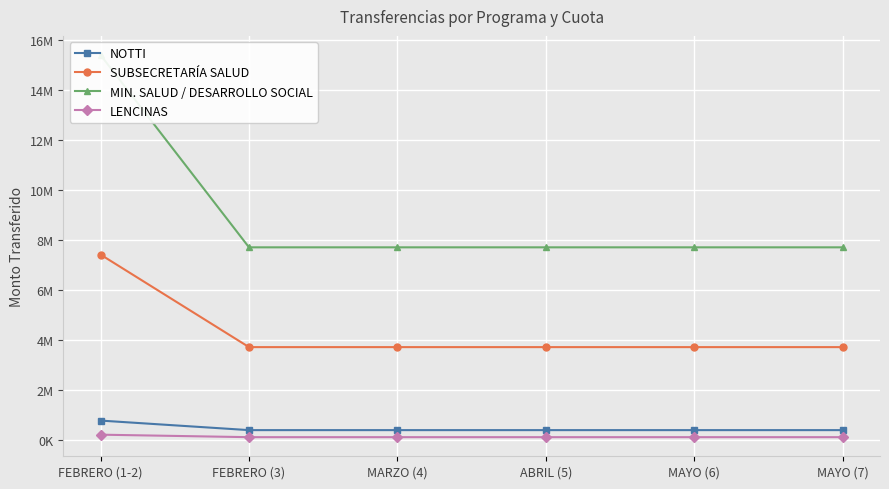

Reading right to left, list all the values displayed in this chart.

NOTTI: 382126.2	382126.2	382126.2	382126.2	382126.2	764252.4
SUBSECRETARÍA SALUD: 3705821.3	3705821.3	3705821.3	3705821.3	3705821.3	7411642.6
MIN. SALUD / DESARROLLO SOCIAL: 7701500.0	7701500.0	7701500.0	7701500.0	7701500.0	15403000.0
LENCINAS: 100000.0	100000.0	100000.0	100000.0	100000.0	200000.0